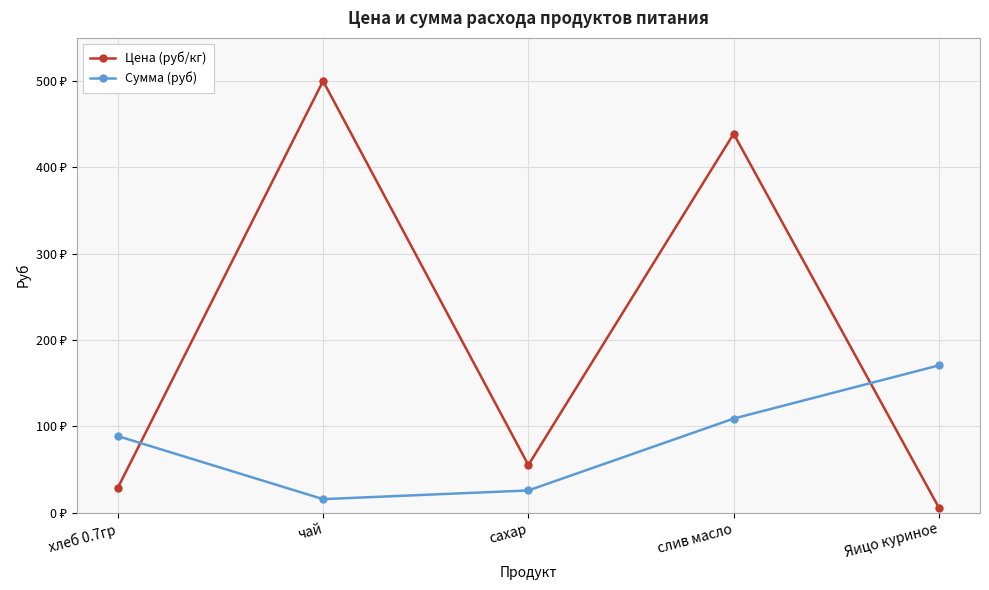

Where do Сумма (руб) and Цена (руб/кг) first cross each other?

хлеб 0.7гр and чай